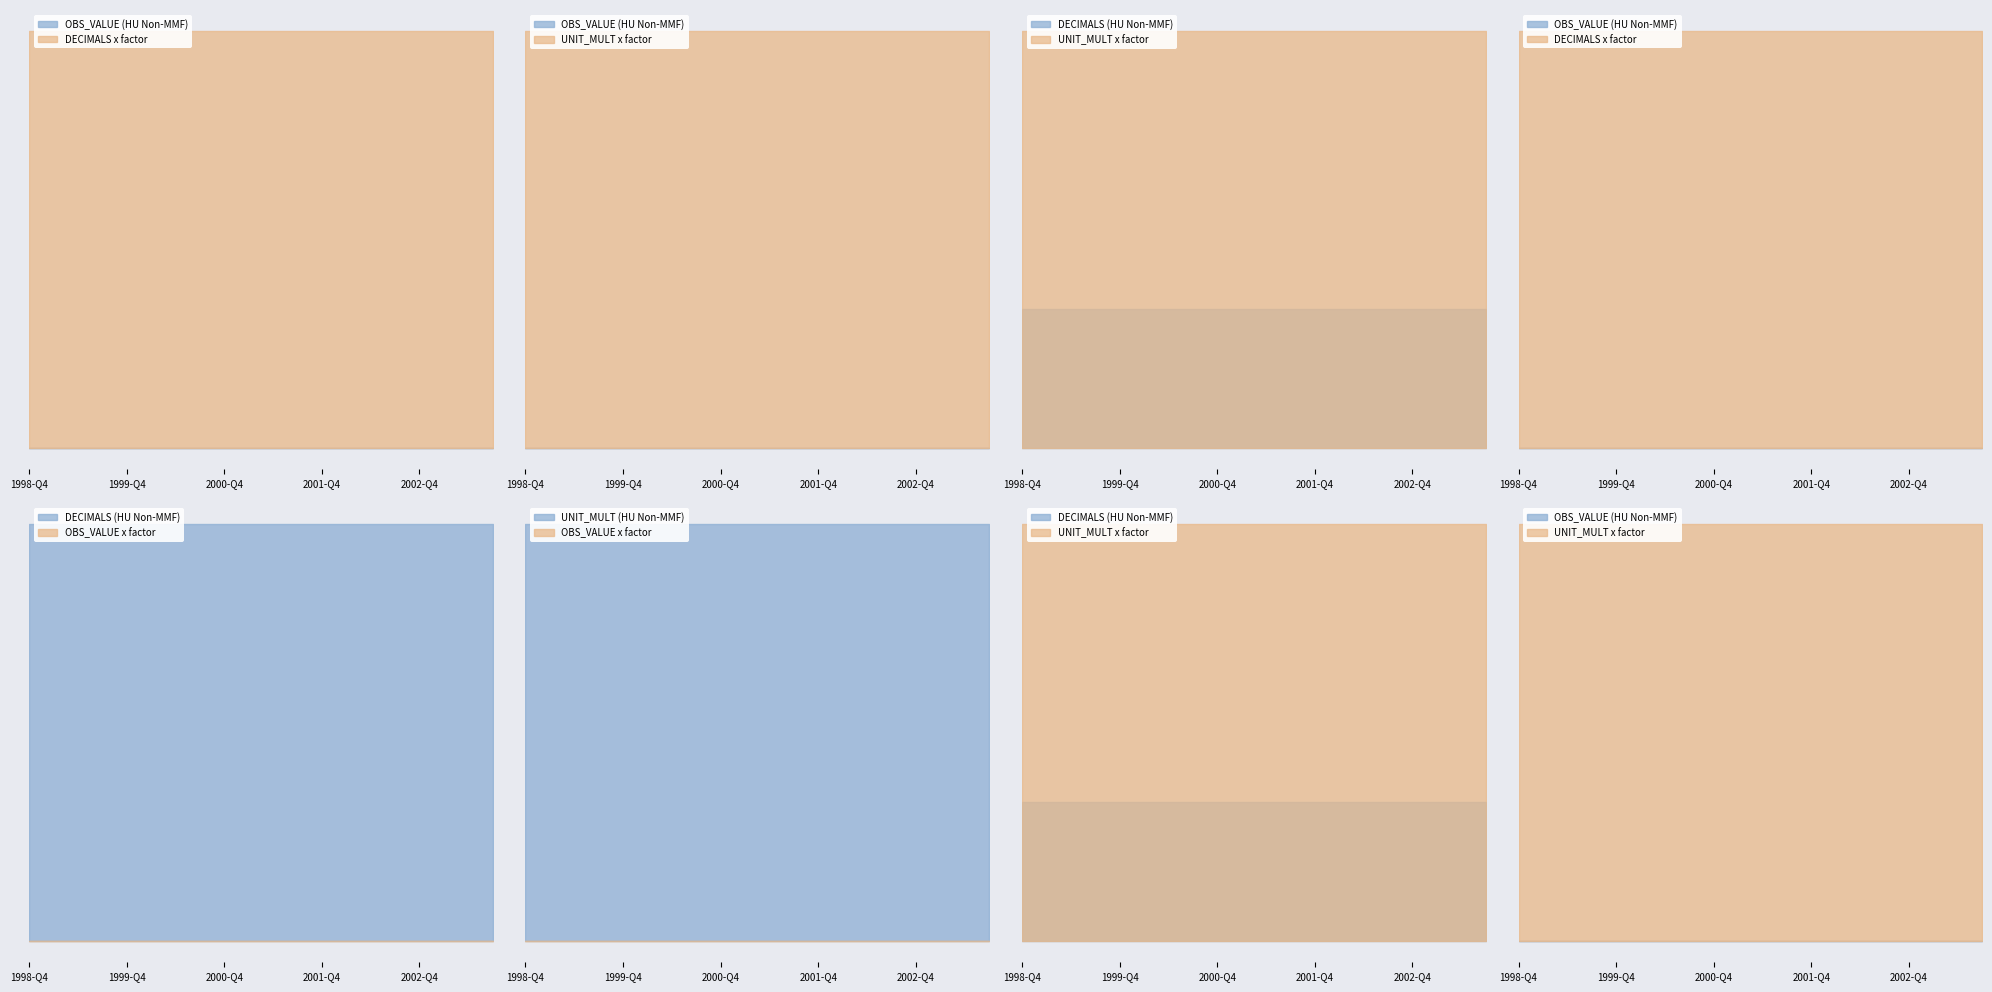

Reading left to right, transcribe all the data shown in this chart.

OBS_VALUE: 0	0	0	0	0	0	0	0	0	0	0	0	0	0	0	0	0	0	0	0
DECIMALS: 2	2	2	2	2	2	2	2	2	2	2	2	2	2	2	2	2	2	2	2
UNIT_MULT: 6	6	6	6	6	6	6	6	6	6	6	6	6	6	6	6	6	6	6	6